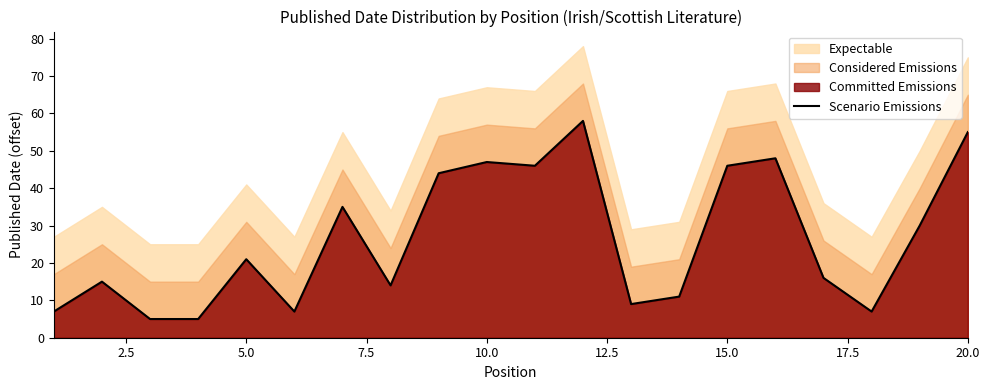

What is the minimum value for Scenario Emissions?

5